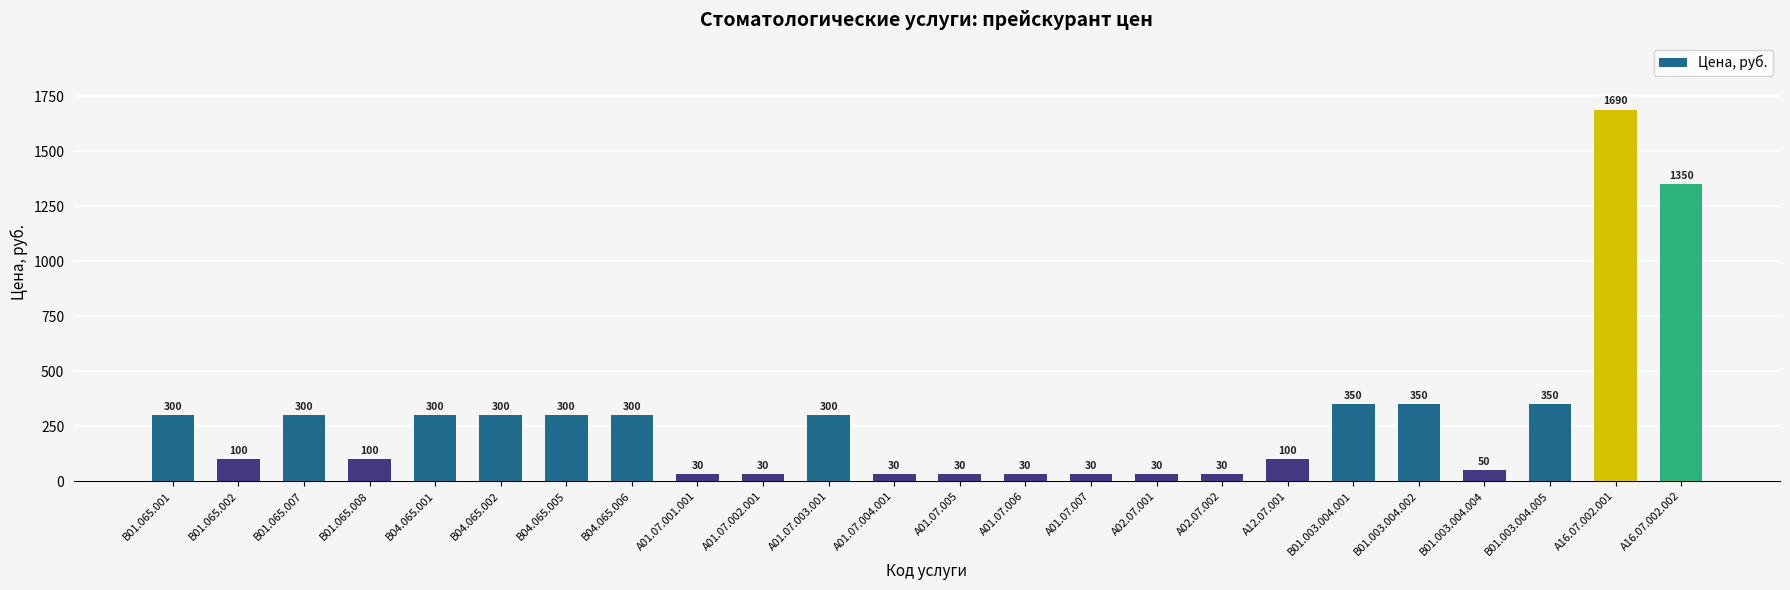

Is it true that the value at B01.065.008 is 100?

True